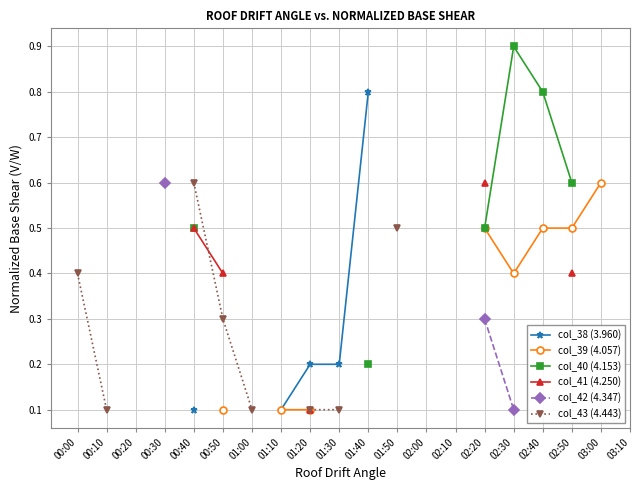

What is the label of the 20th point from the left?

03:10